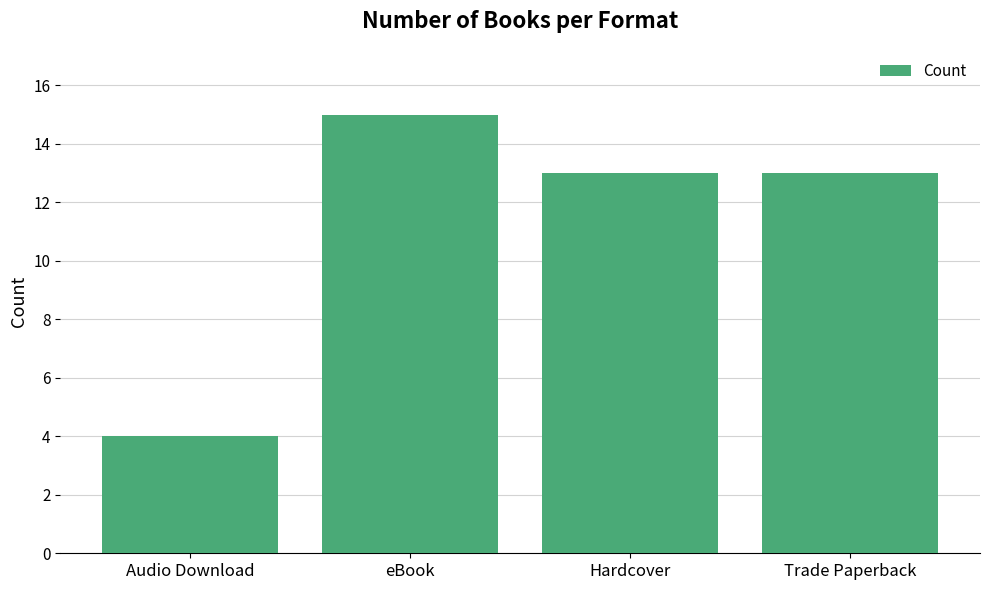

The chart shows a value of 15 at eBook. True or false?

True